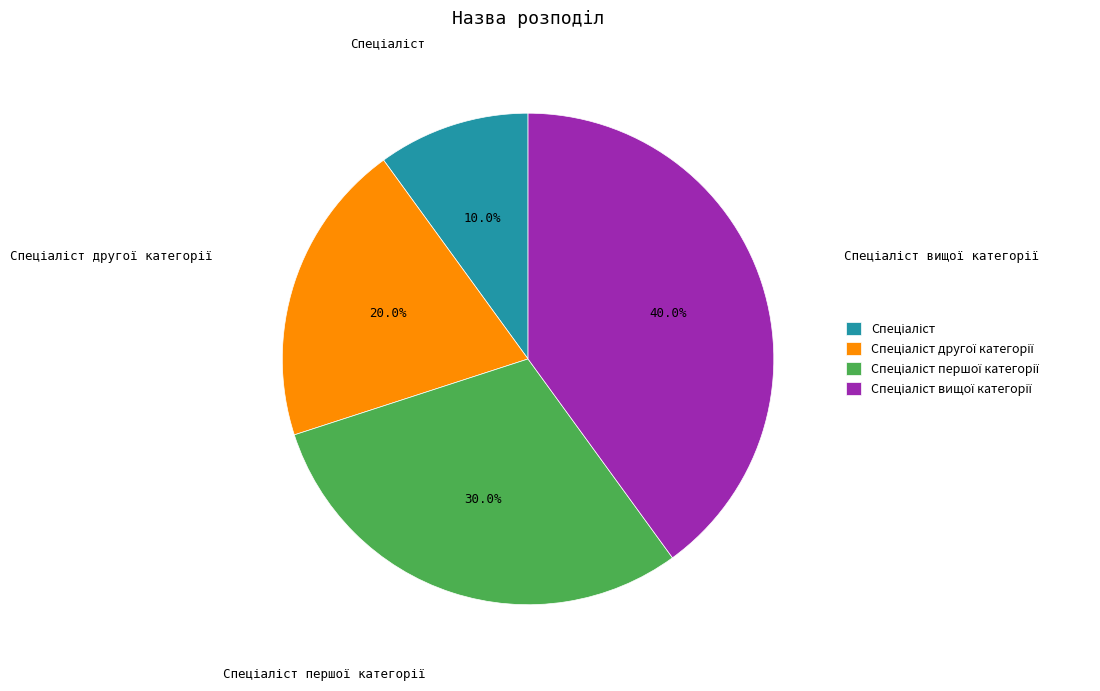

Is there a majority slice in this chart?

No